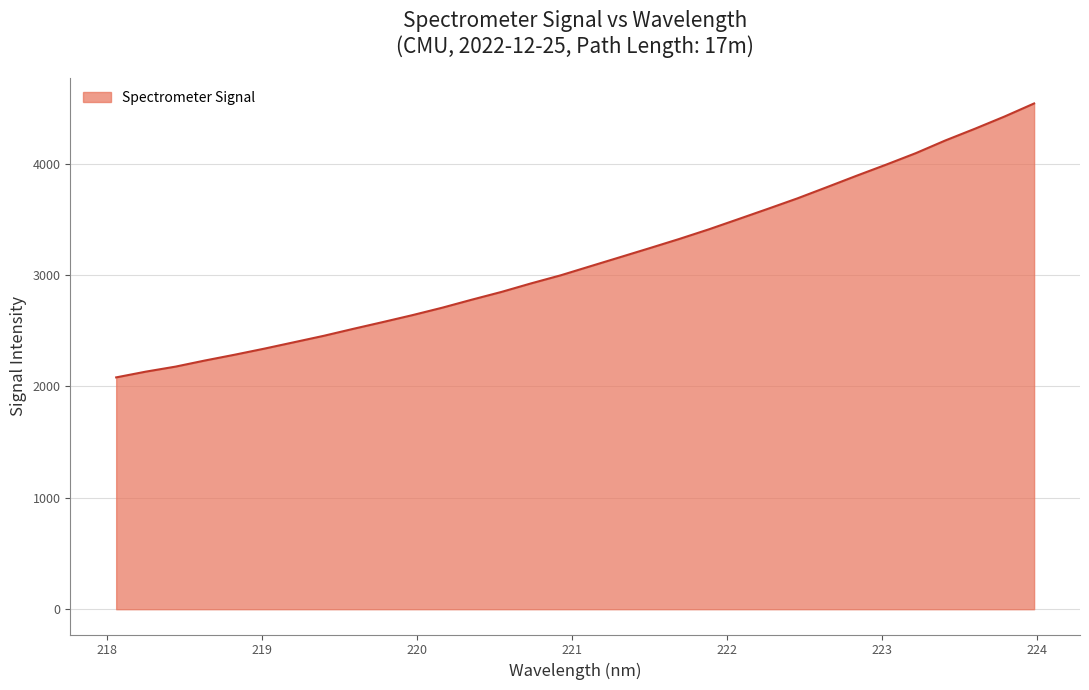

What is the greatest value displayed?

4540.9